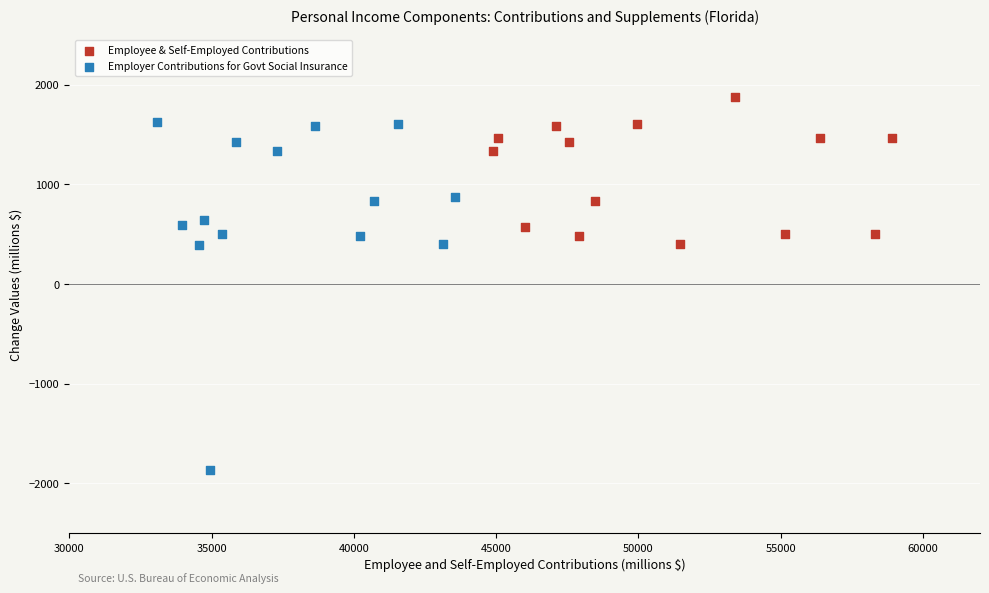

Which series contains the lowest Y value?

Employer Contributions for Govt Social Insurance